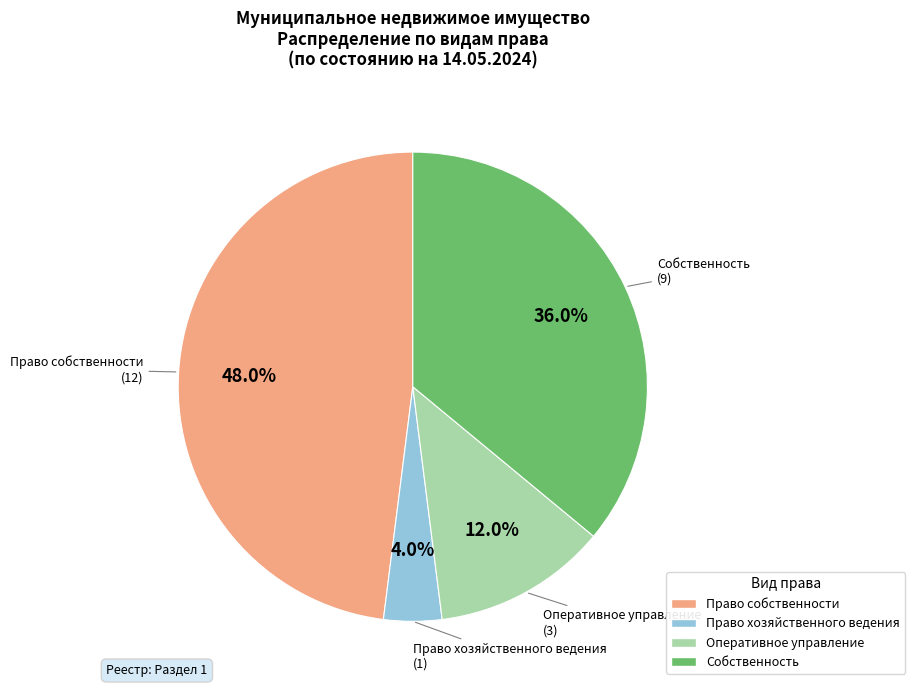

Between Оперативное управление and Право собственности, which is larger?

Право собственности